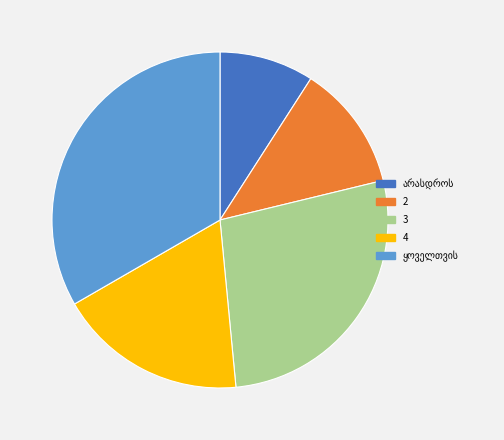

What is the ratio of the value at 2 to the value at 4?

0.7